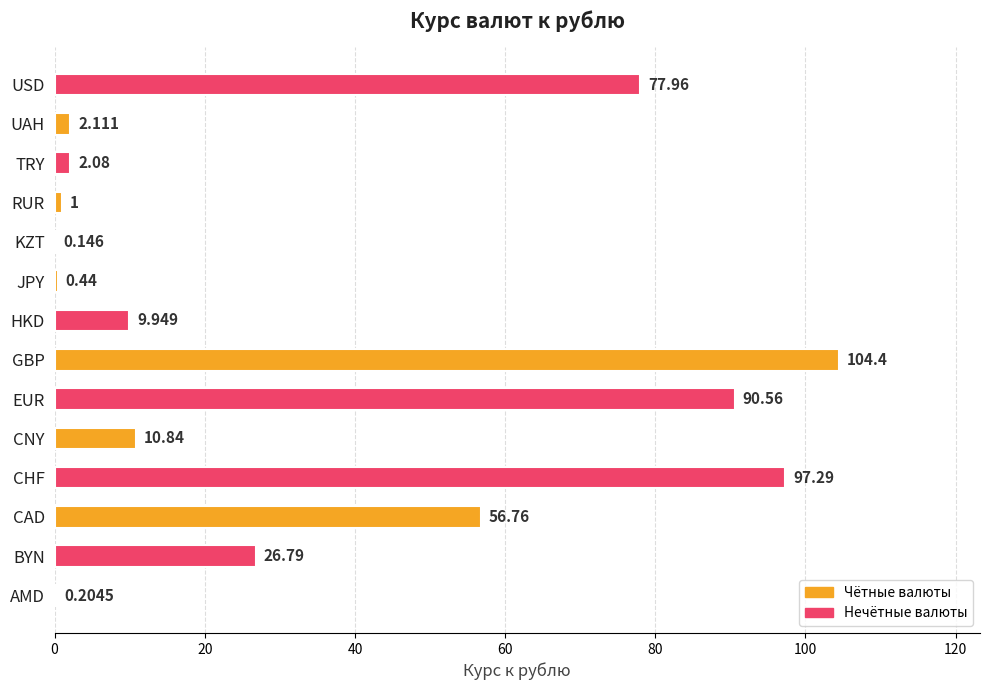

Which has a higher value, BYN or GBP?

GBP